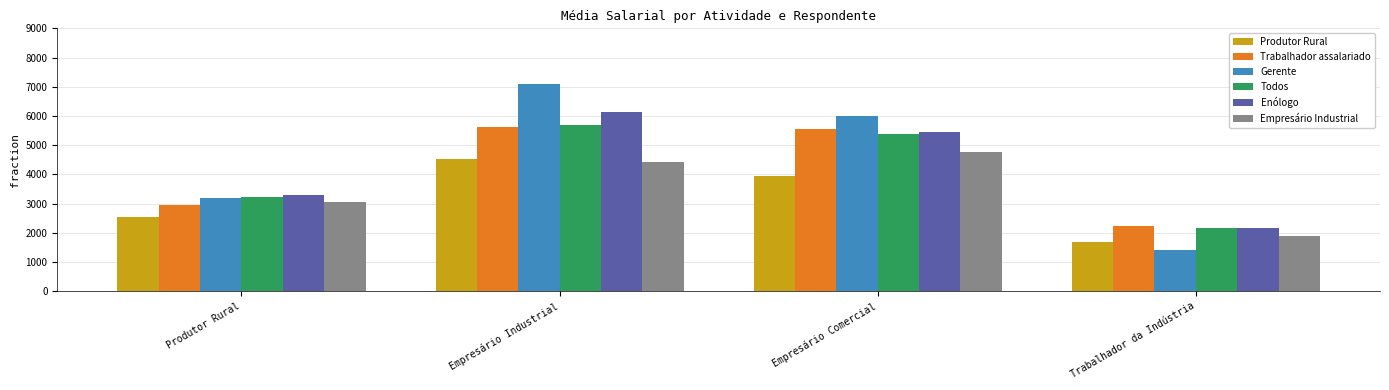

Reading left to right, extract all data points from this chart.

Produtor Rural: 2527.0	4532.9	3945.1	1685.7
Trabalhador assalariado: 2964.1	5605.6	5568.9	2246.9
Gerente: 3176.7	7106.9	6011.7	1396.7
Todos: 3237.3	5680.3	5386.0	2172.2
Enólogo: 3285.7	6117.8	5455.1	2146.0
Empresário Industrial: 3040.5	4412.9	4753.9	1876.9